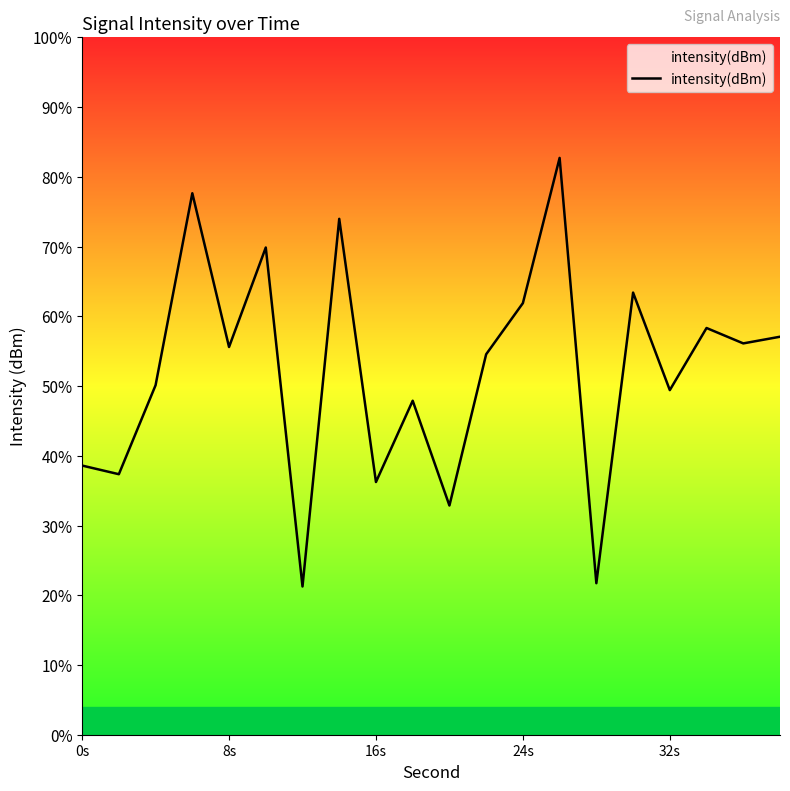

How many lines are shown in the chart?

1